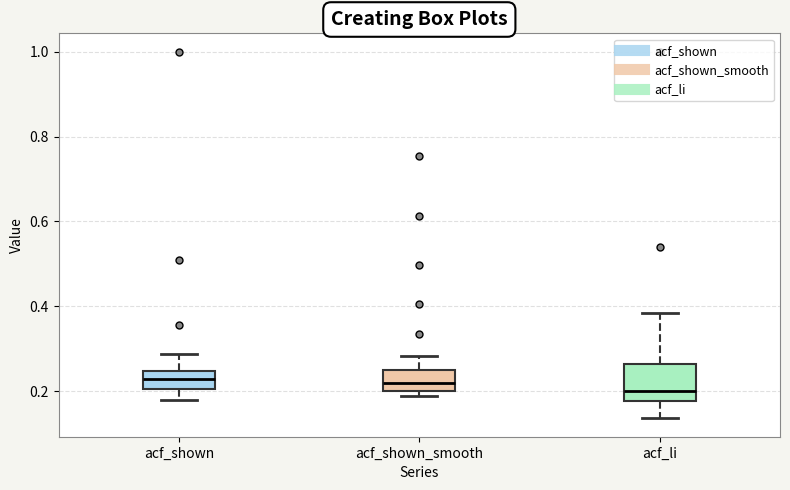

Reading left to right, read every box against the y-axis: the position of its median line, the range the box covers, and the ends of its whiskers. The values are not printed on the chart, so give them approximately, as read against the axis.

acf_shown: median 0.22, box 0.20 to 0.24, whiskers 0.18 to 0.28
acf_shown_smooth: median 0.22, box 0.20 to 0.26, whiskers 0.18 to 0.28
acf_li: median 0.20, box 0.18 to 0.26, whiskers 0.14 to 0.38